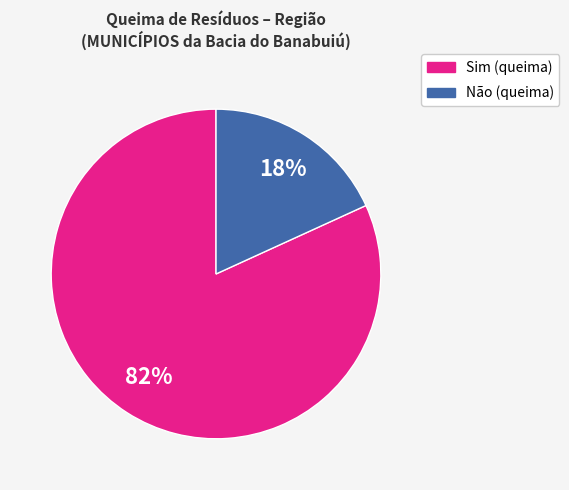

Is there any slice that represents more than half of the pie?

Yes